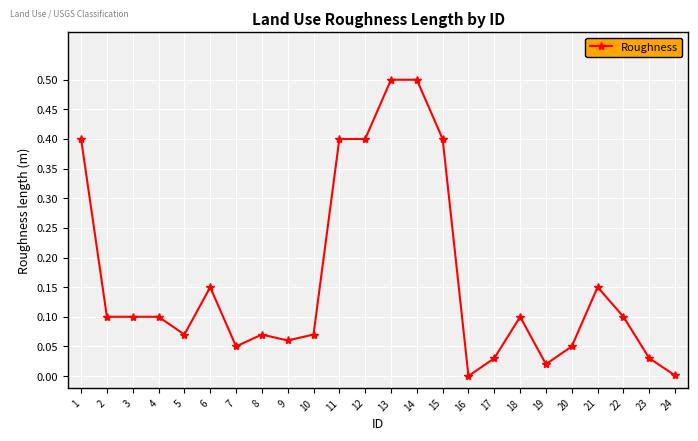

True or false: the data shows 0.1 at 3.

True